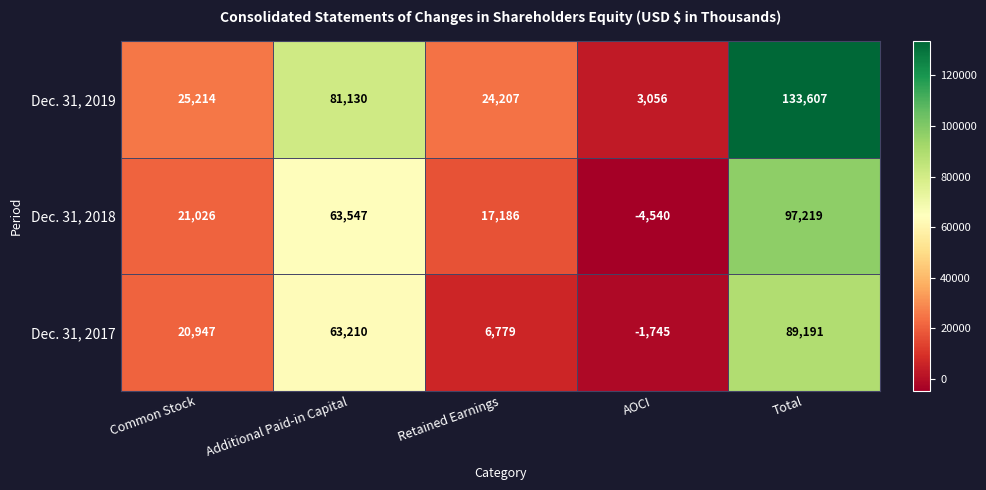

The value of Dec. 31, 2018 at Total is 30553. True or false?

False